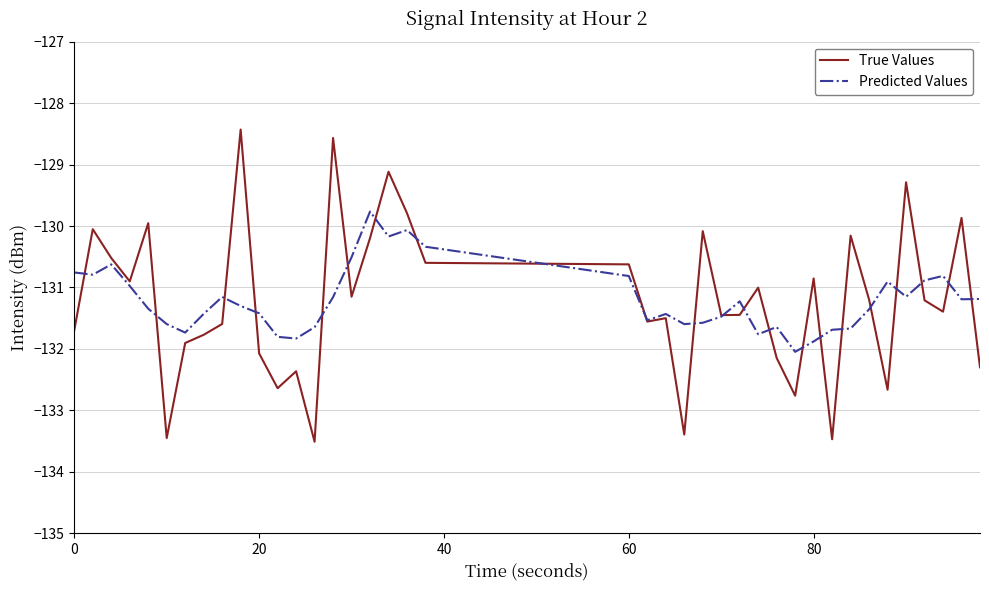

Which series has the widest spread of values?

True Values